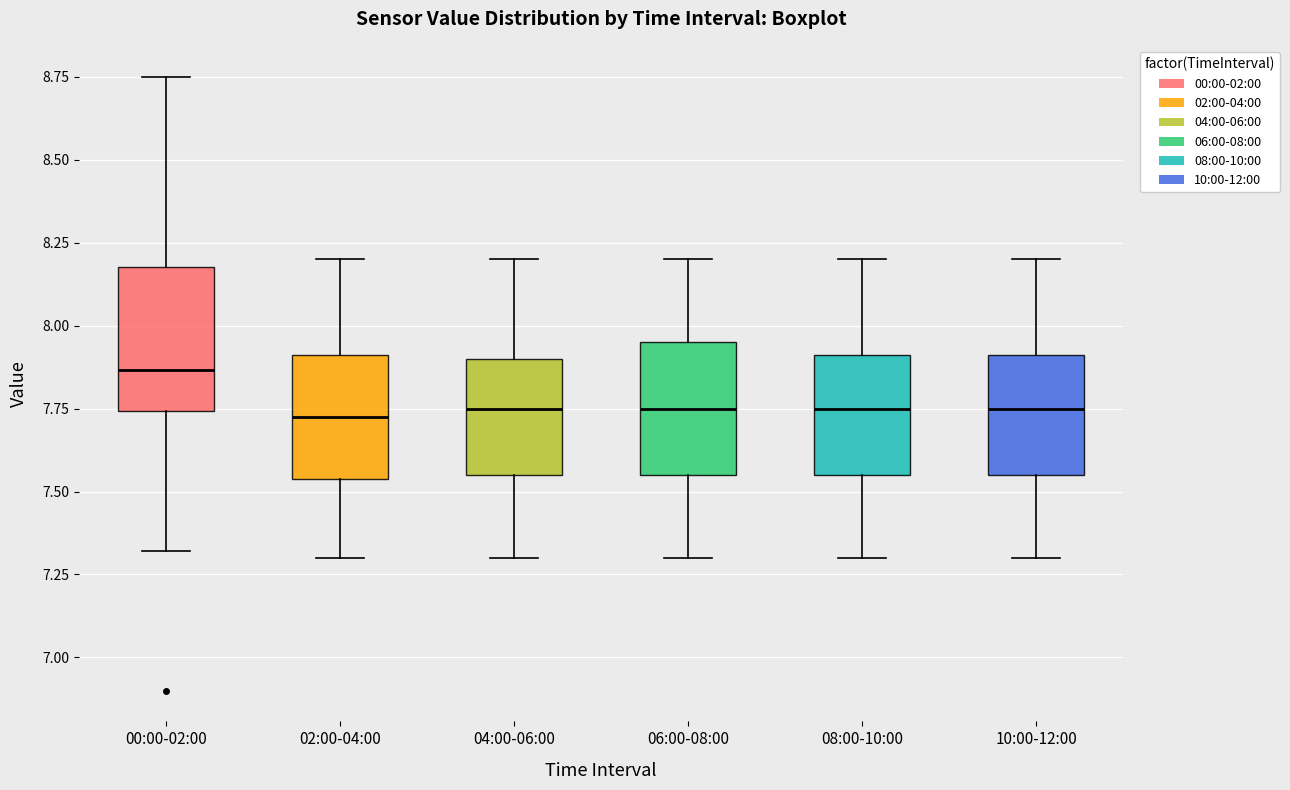

Where does the median line of the box for 08:00-10:00 sit on the y-axis? The values are not printed on the chart, so give them approximately, as read against the axis.

7.75